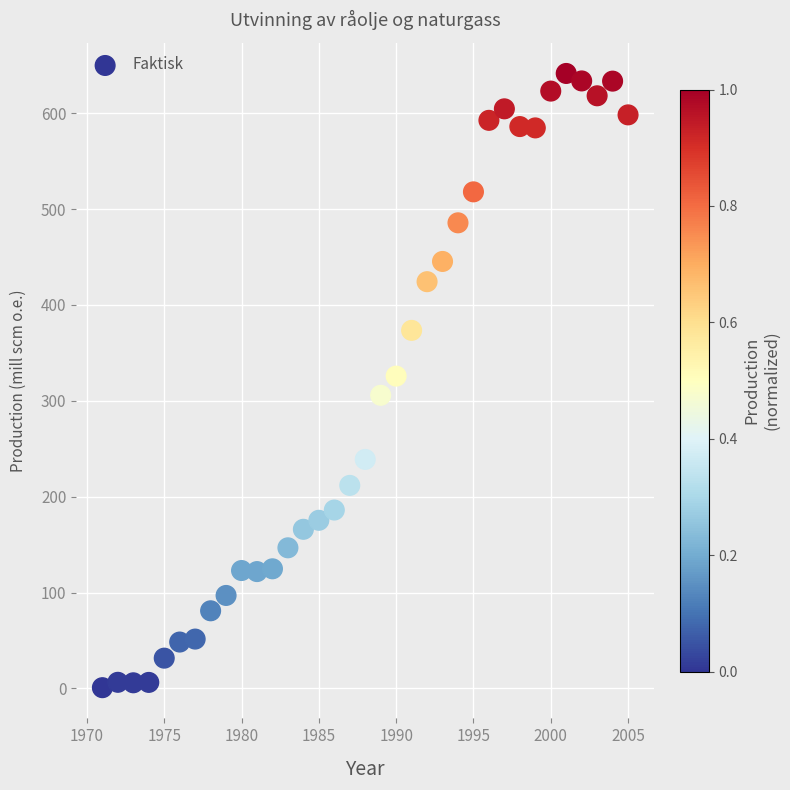

What is the range of Y values (max minus min)?

640.7